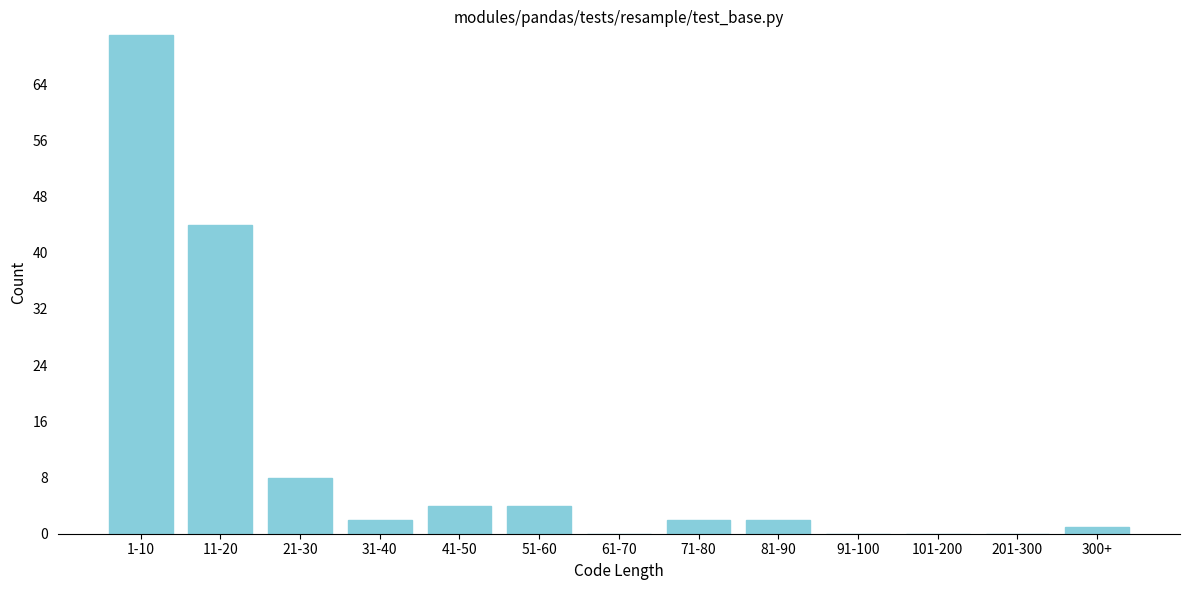

Reading right to left, extract all data points from this chart.

300+=1	201-300=0	101-200=0	91-100=0	81-90=2	71-80=2	61-70=0	51-60=4	41-50=4	31-40=2	21-30=8	11-20=44	1-10=71